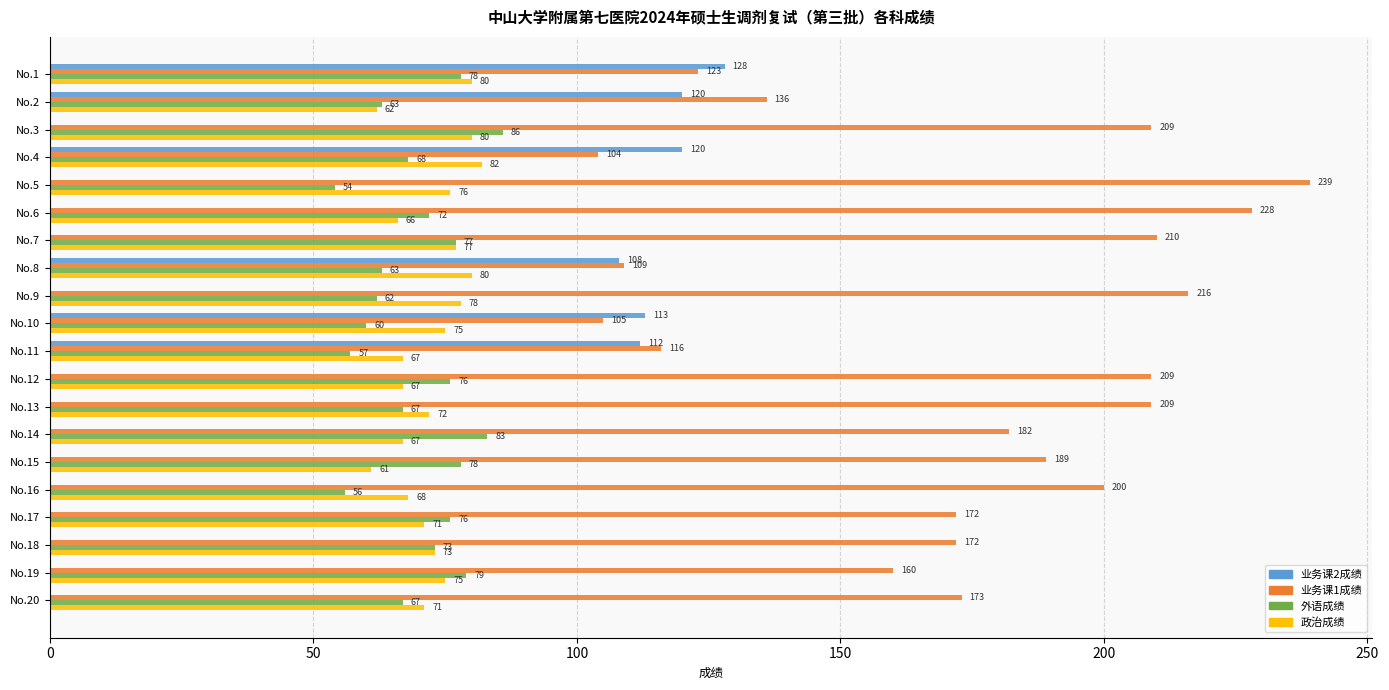

What is the maximum value shown in the chart?

239